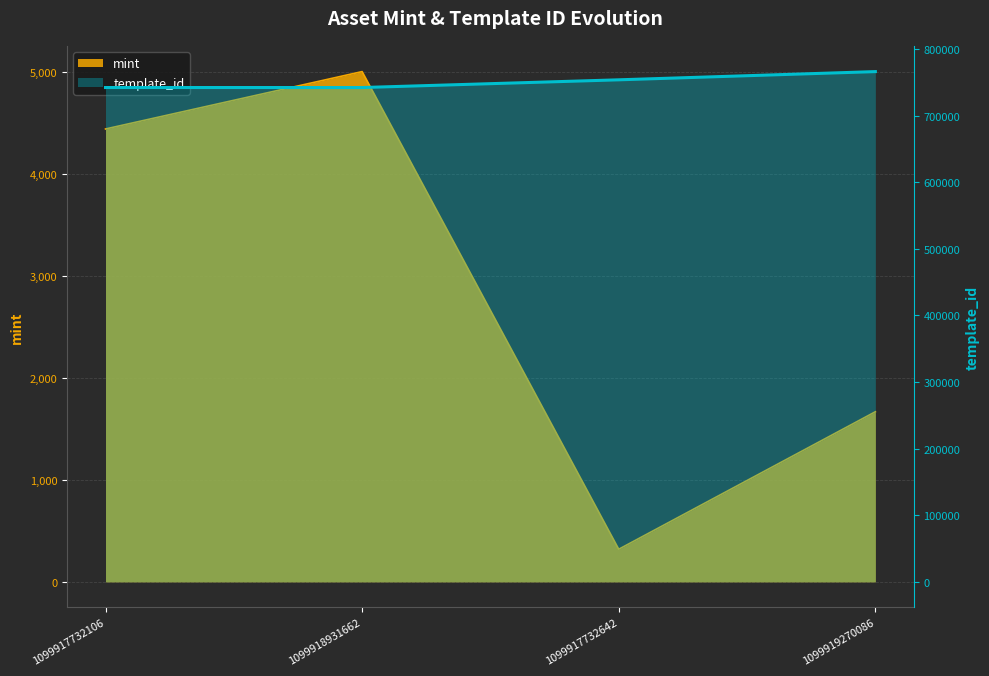

How many data points in mint are above 4444?

1